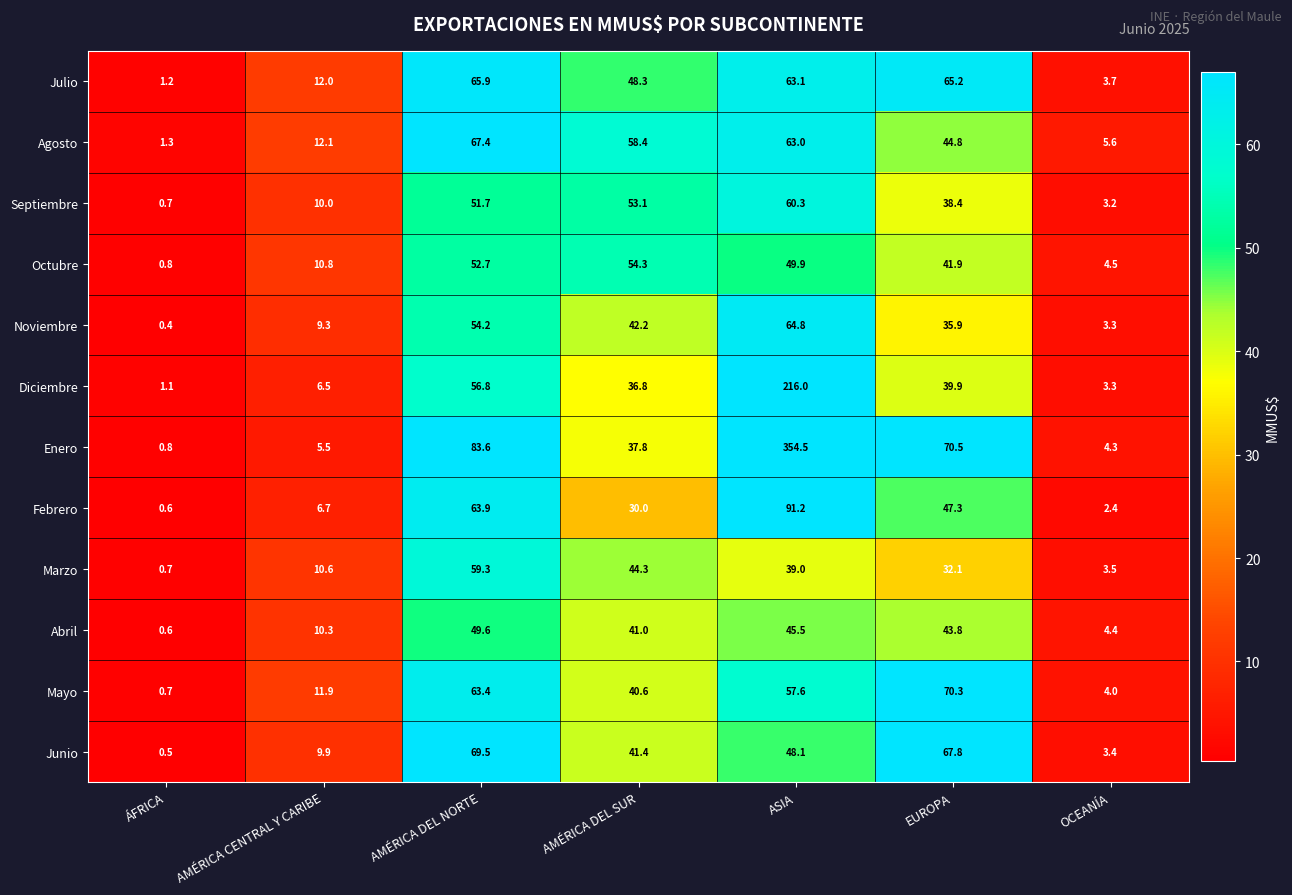

What is the sum of the Julio values at AMÉRICA DEL NORTE and AMÉRICA CENTRAL Y CARIBE?

77.9